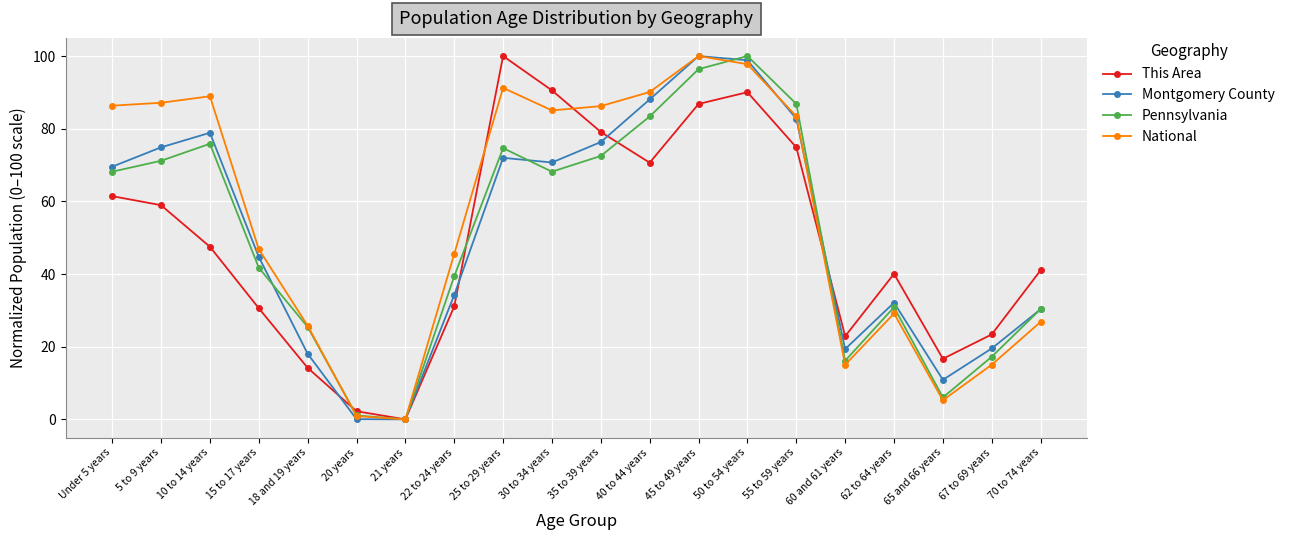

What is the difference between the highest and lowest values at 67 to 69 years?

8.3